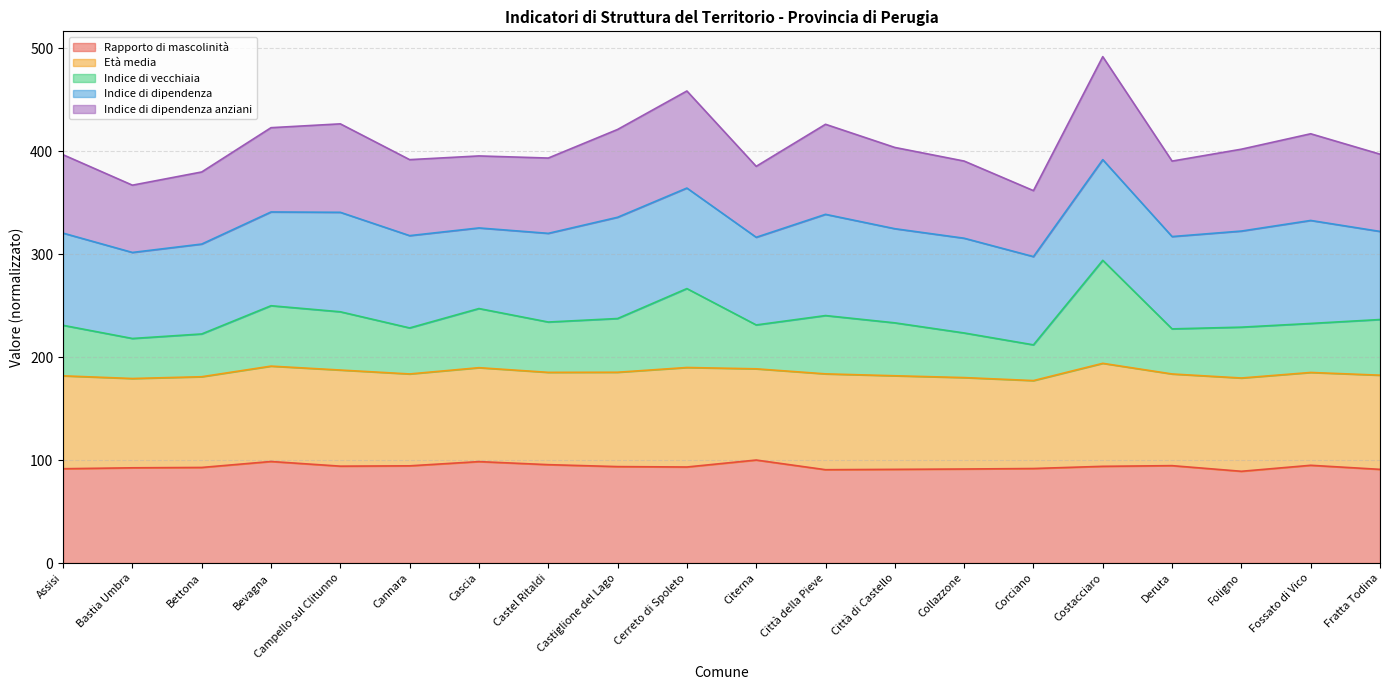

At how many categories does at least one series exceed 236?

20